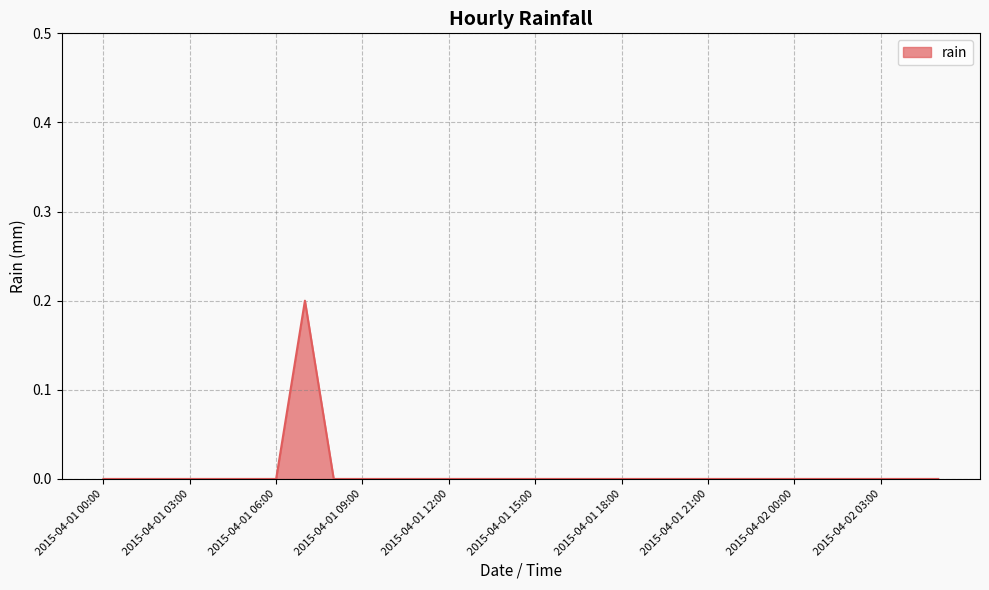

How many lines are shown in the chart?

1